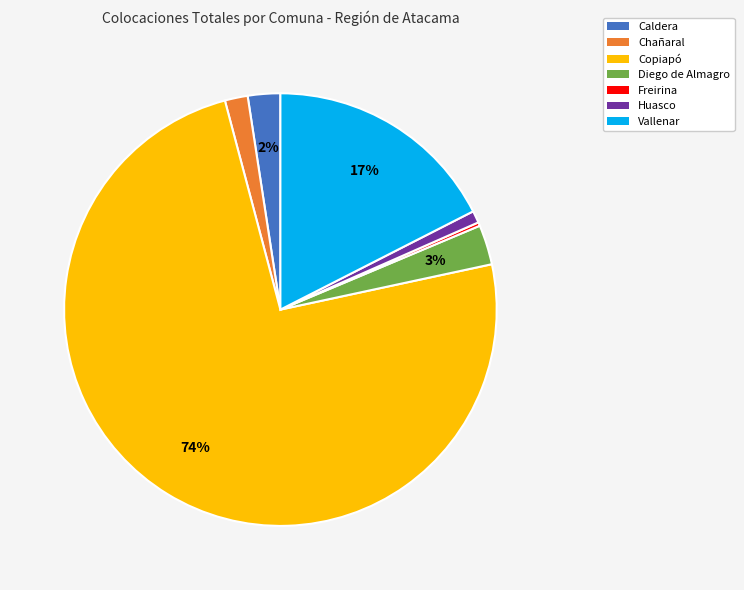

True or false: Caldera accounts for 2% of the total.

True